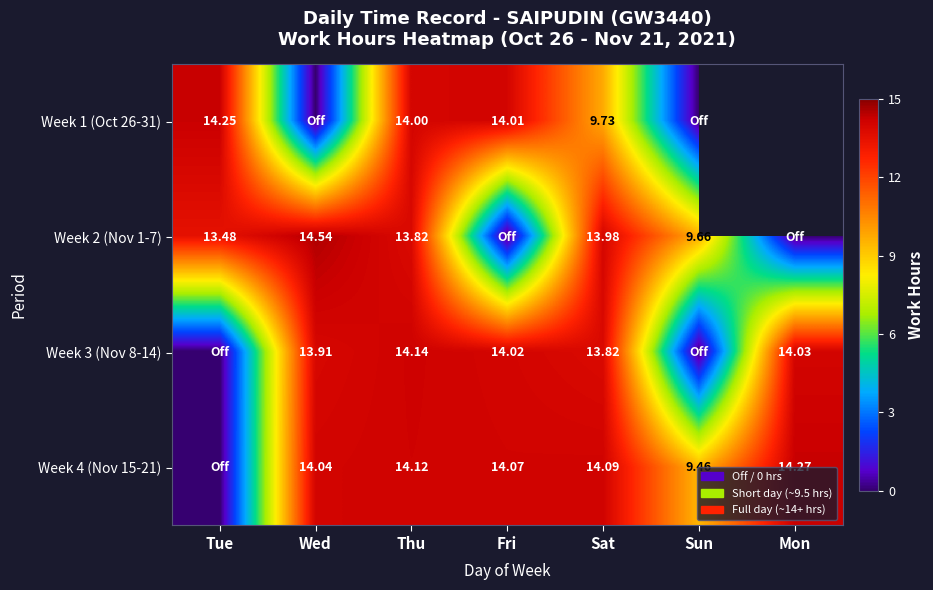

Rank the series by their maximum value, from highest to lowest.

Week 2 (Nov 1-7), Week 4 (Nov 15-21), Week 1 (Oct 26-31), Week 3 (Nov 8-14)